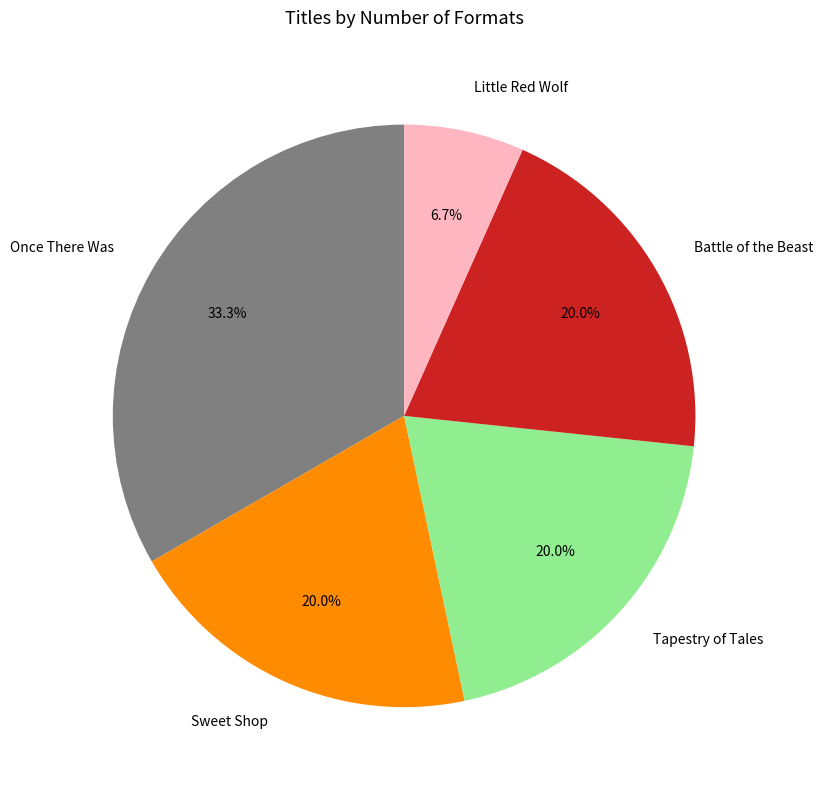

Which category has the biggest portion of the pie?

Once There Was